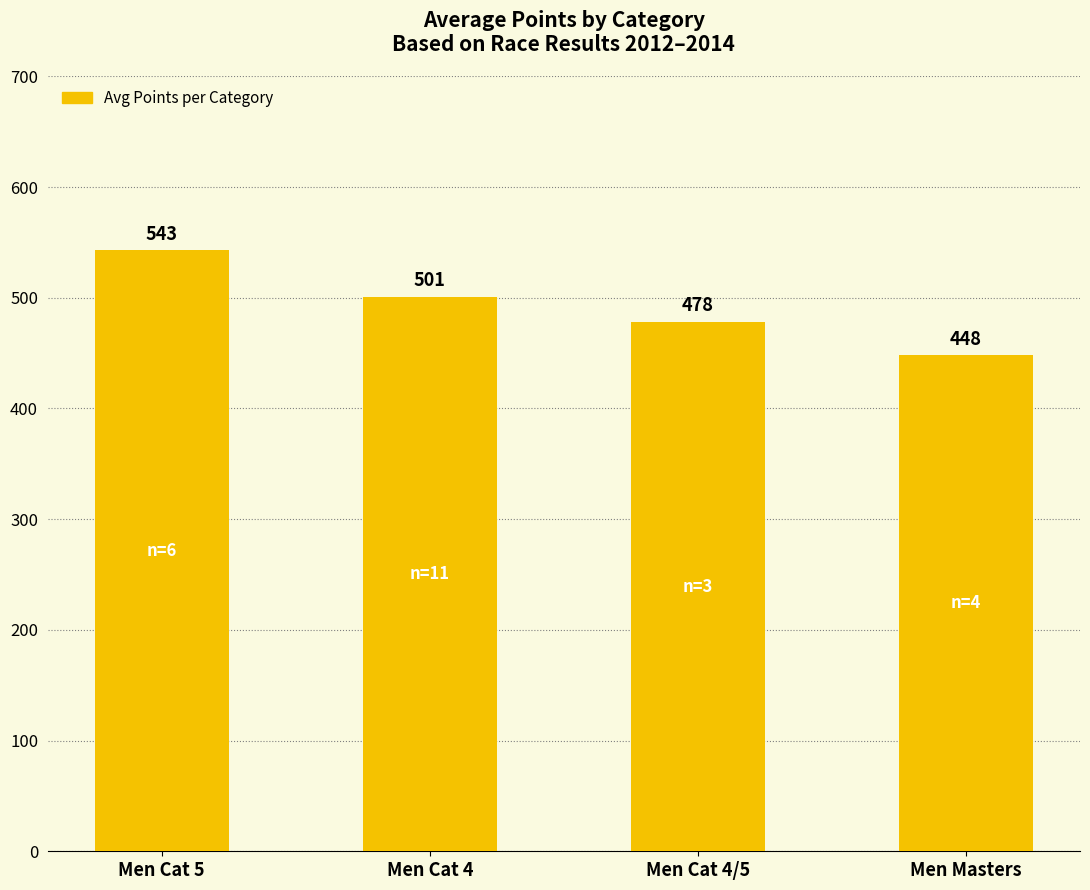

How many data points are less than 501?

2